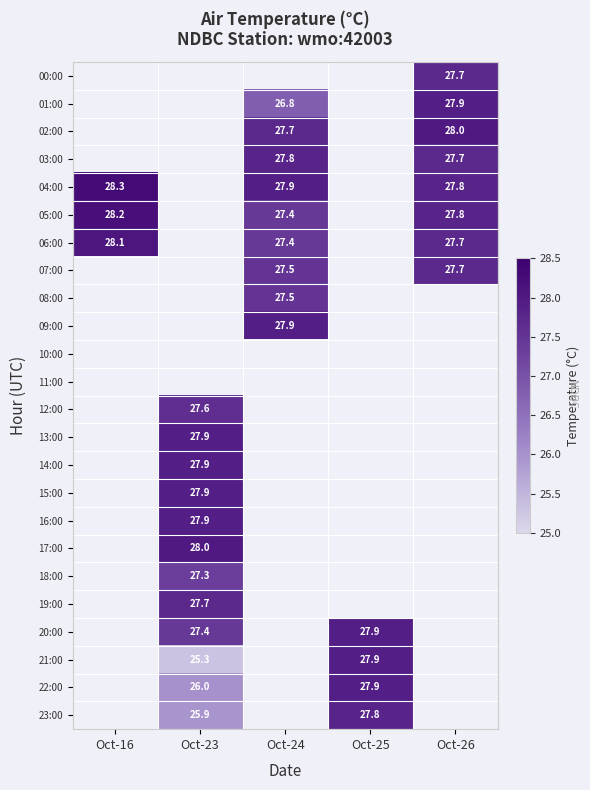

What is the smallest value displayed?

25.3